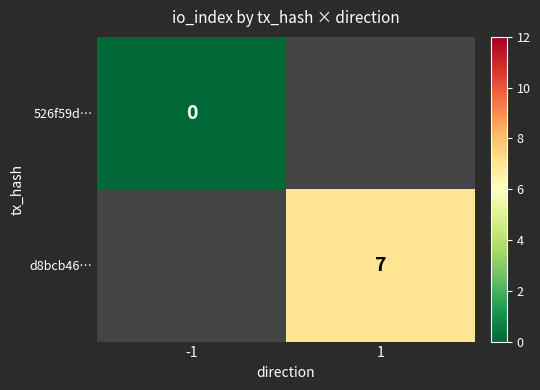

True or false: d8bcb46… has a value of 3 at 1.

False